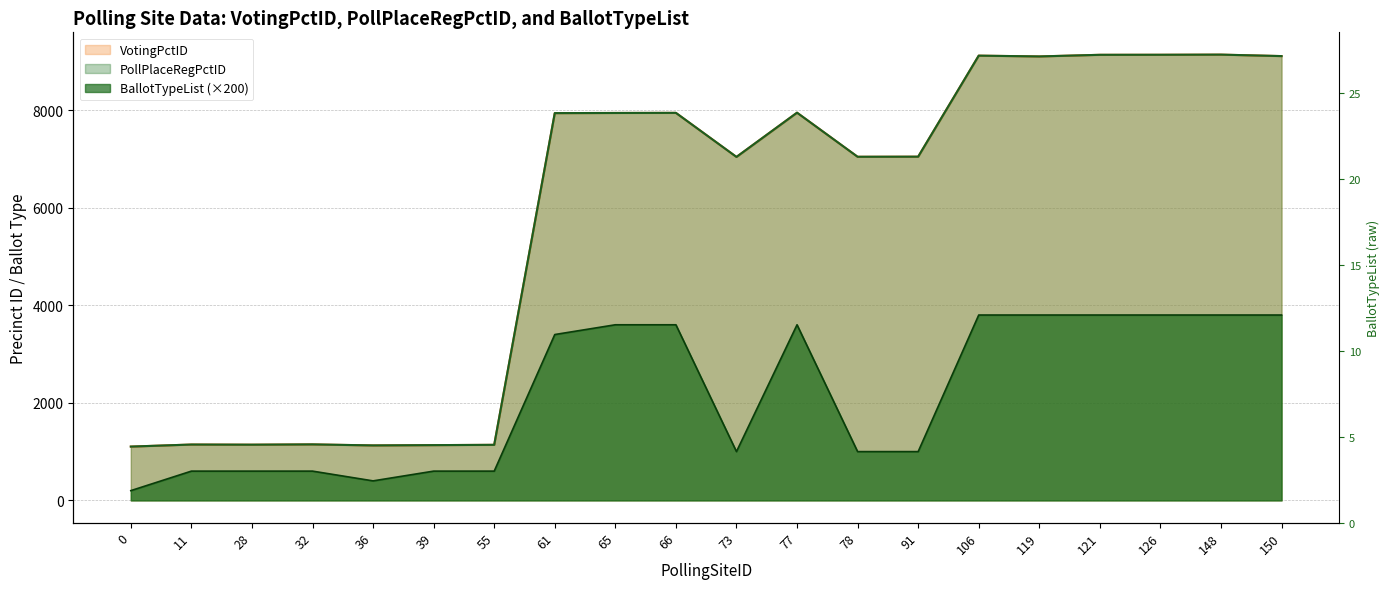

Rank the series at 121 from highest to lowest value.

VotingPctID, PollPlaceRegPctID, BallotTypeList